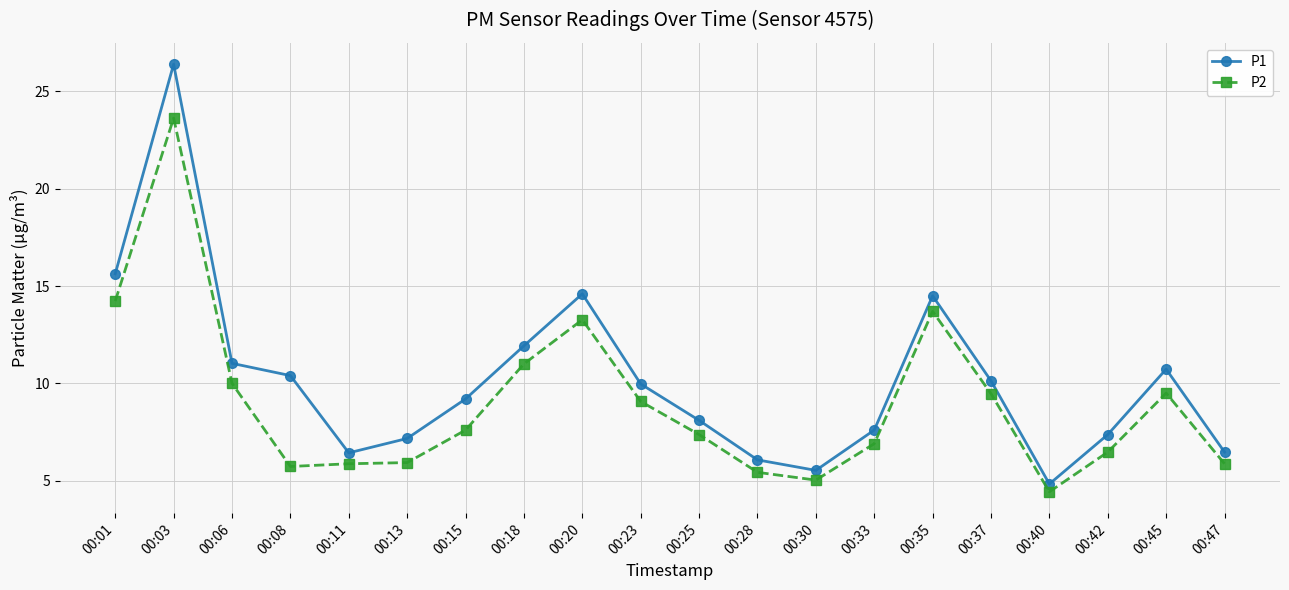

Which label corresponds to the smallest value in the chart?

00:40